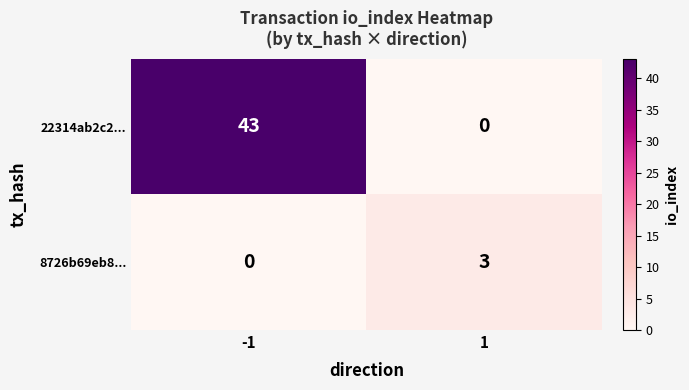

What is the highest value of the 8726b69eb8... series?

3